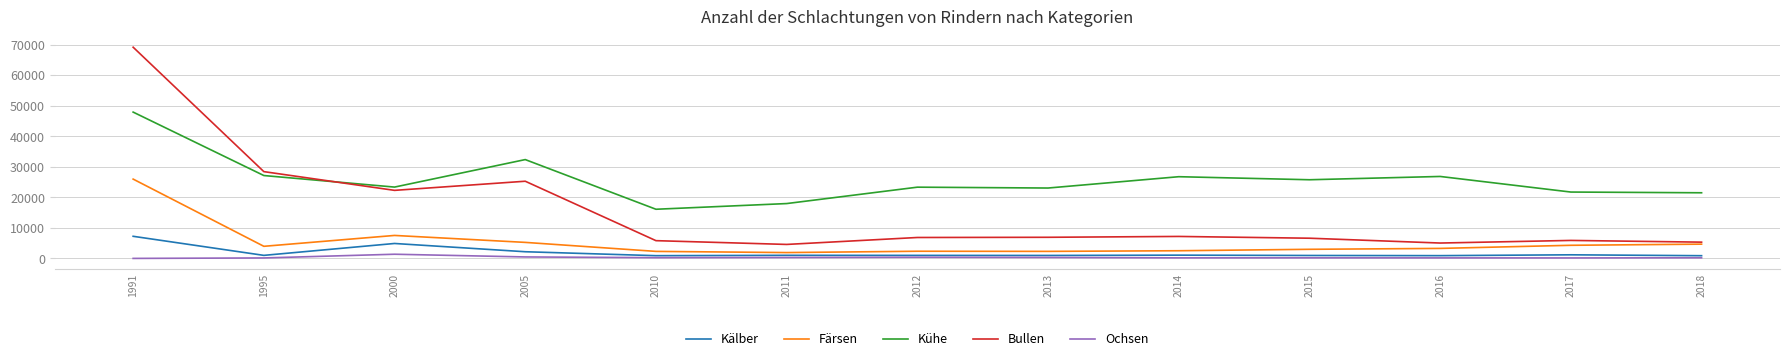

Where is Färsen nearest to the value 13952?

2000